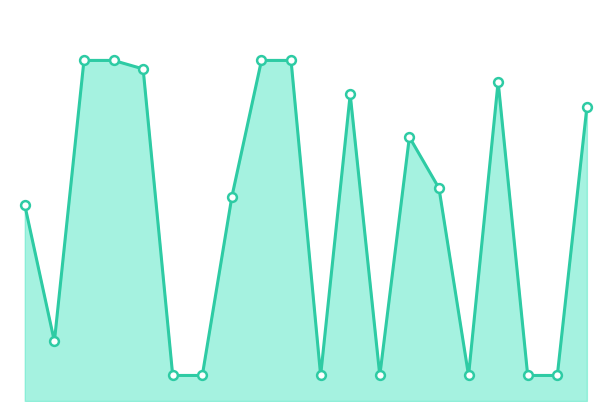

Does the chart have visible grid lines?

No